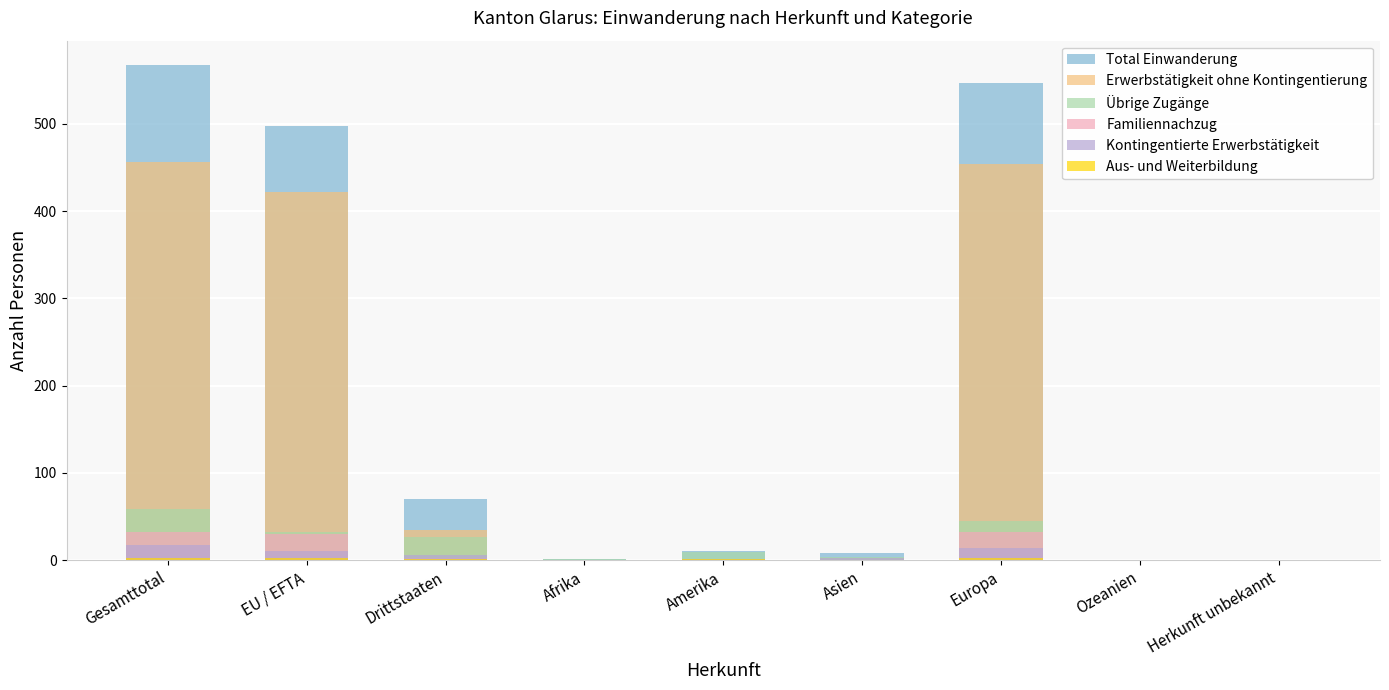

At which label does Übrige Zugänge first exceed 9?

Gesamttotal